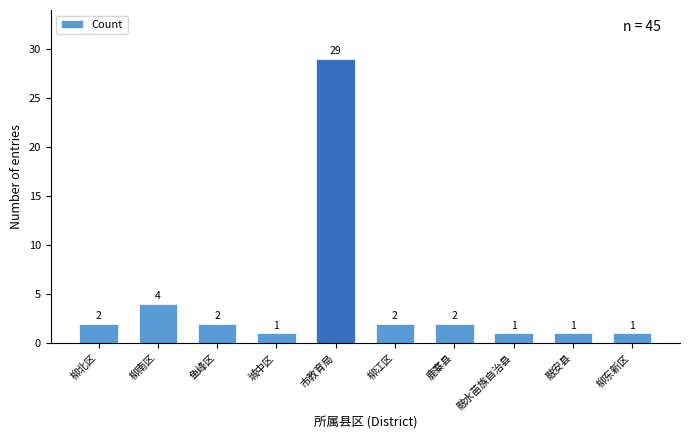

What is the change in value from 柳南区 to 鱼峰区?

-2